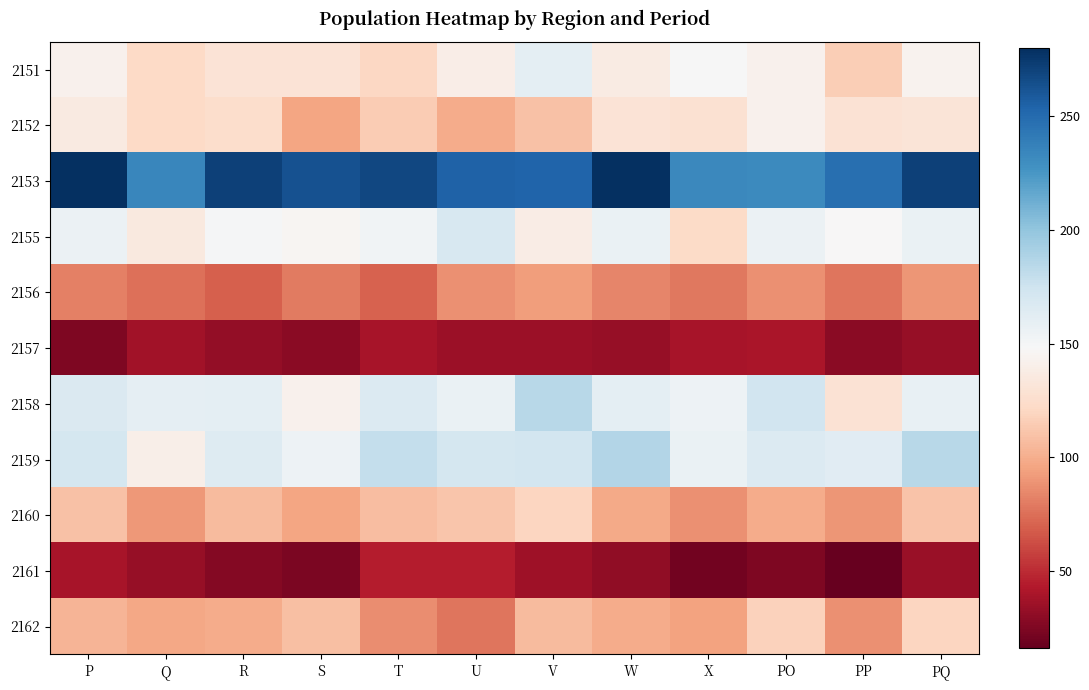

At how many categories does at least one series exceed 72?

12